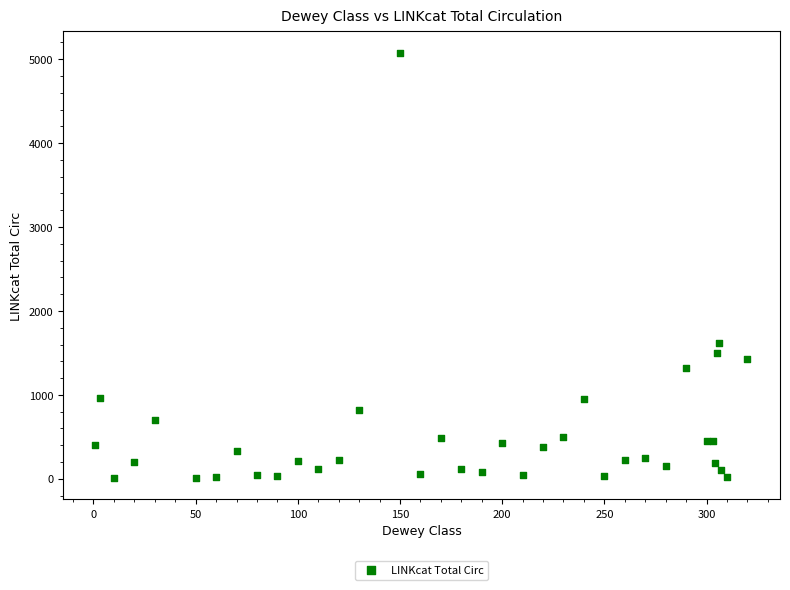

What Y value in the scatter plot is closest to 2543?

1613